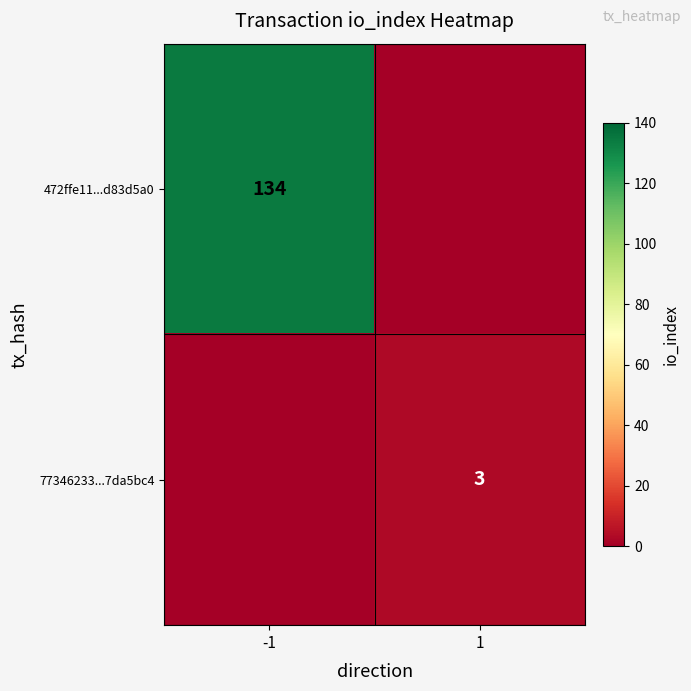

Is it true that 472ffe11...d83d5a0 equals 134 at -1?

True